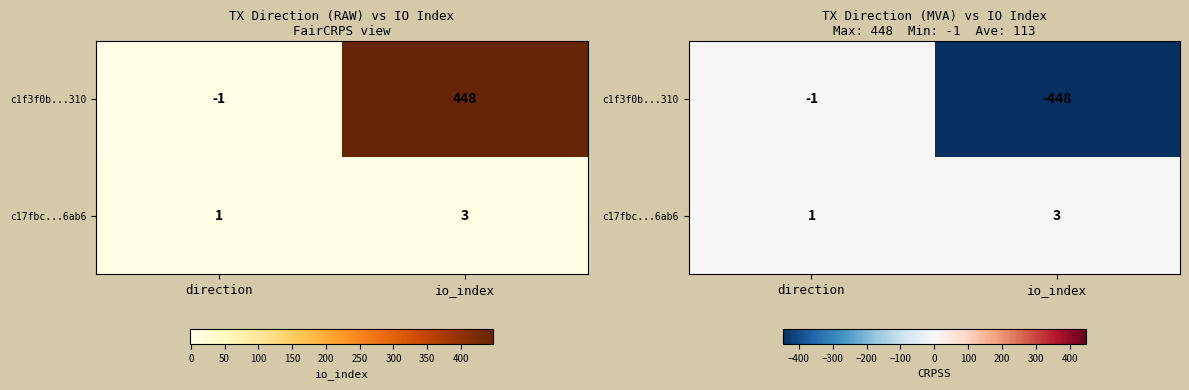

How many categories are shown in the chart?

2